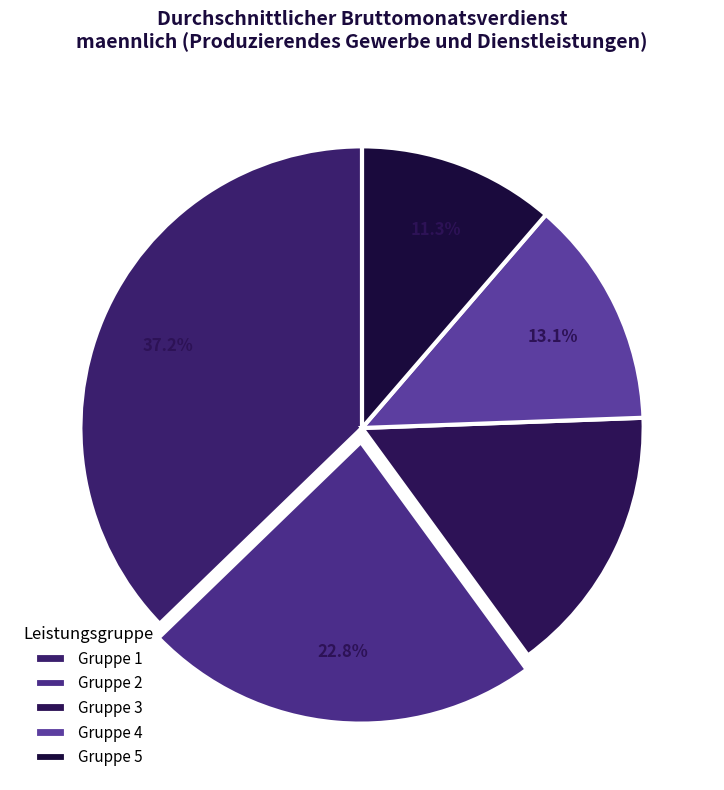

How many segments does this pie chart have?

5